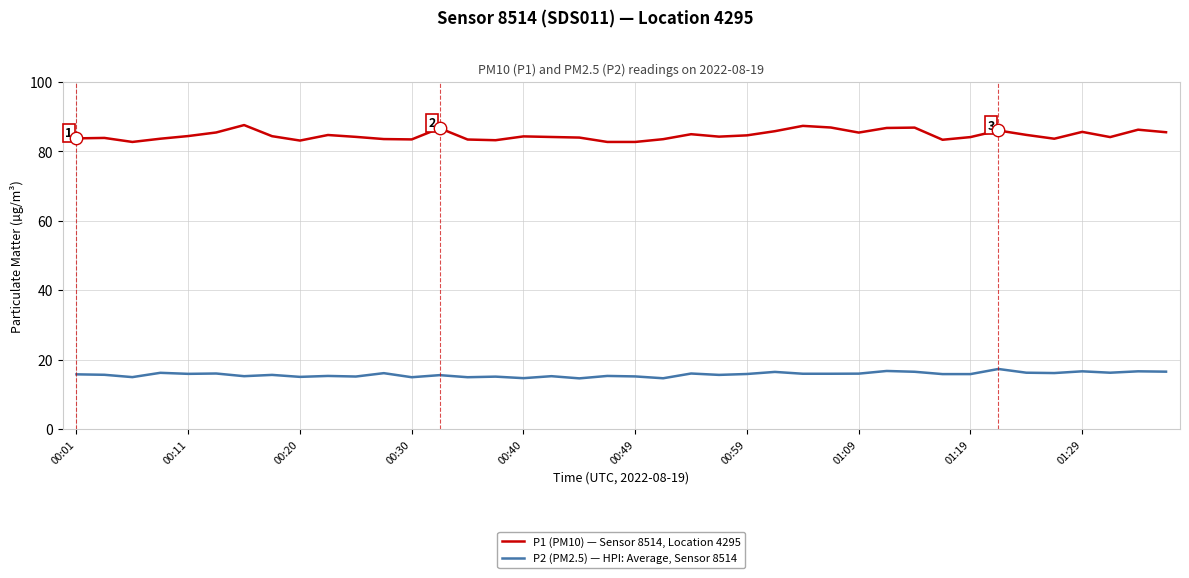

Which series has the largest total across all categories?

P1 (PM10) — Sensor 8514, Location 4295